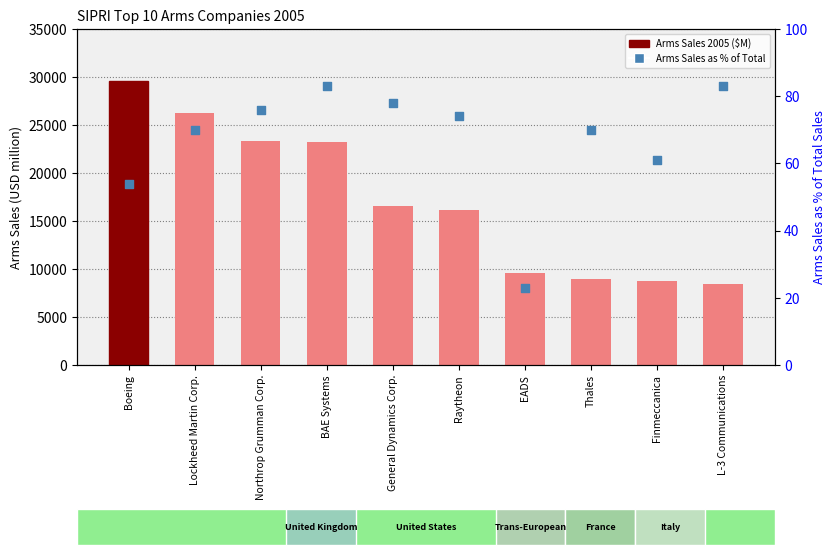

What are all the series names shown in the legend?

Arms Sales 2005 ($M), Arms Sales as % of Total